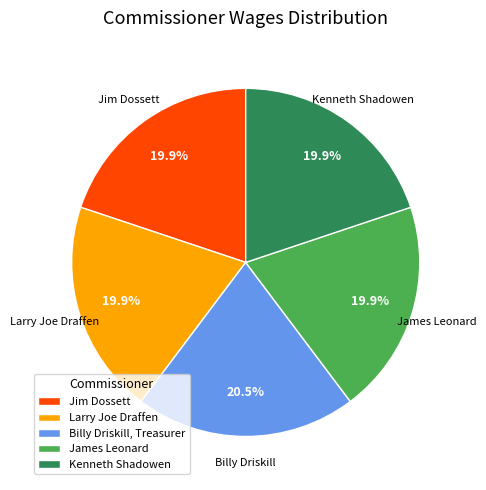

To the nearest percent, what portion does James Leonard represent?

20%